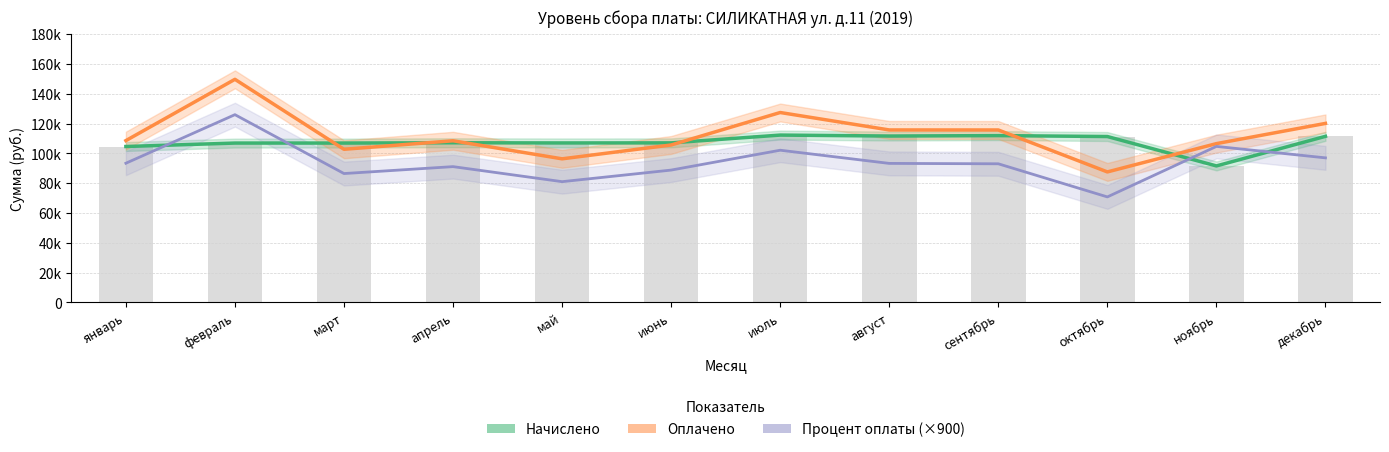

True or false: Процент оплаты (×900) has a value of 123522.8 at январь.

False